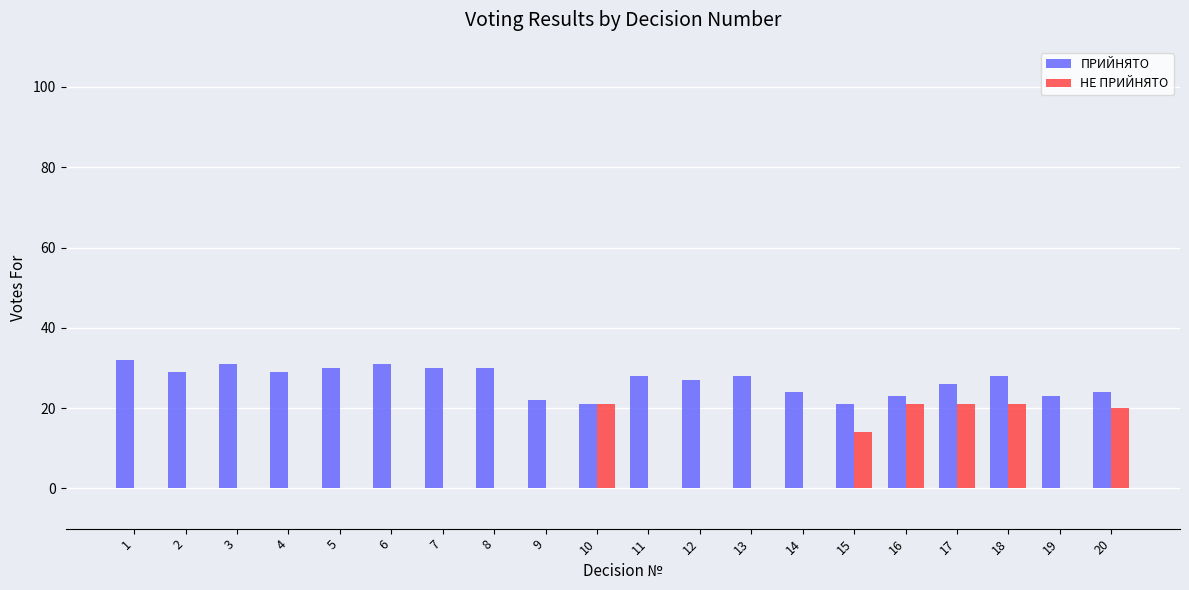

Which series has the widest spread of values?

НЕ ПРИЙНЯТО